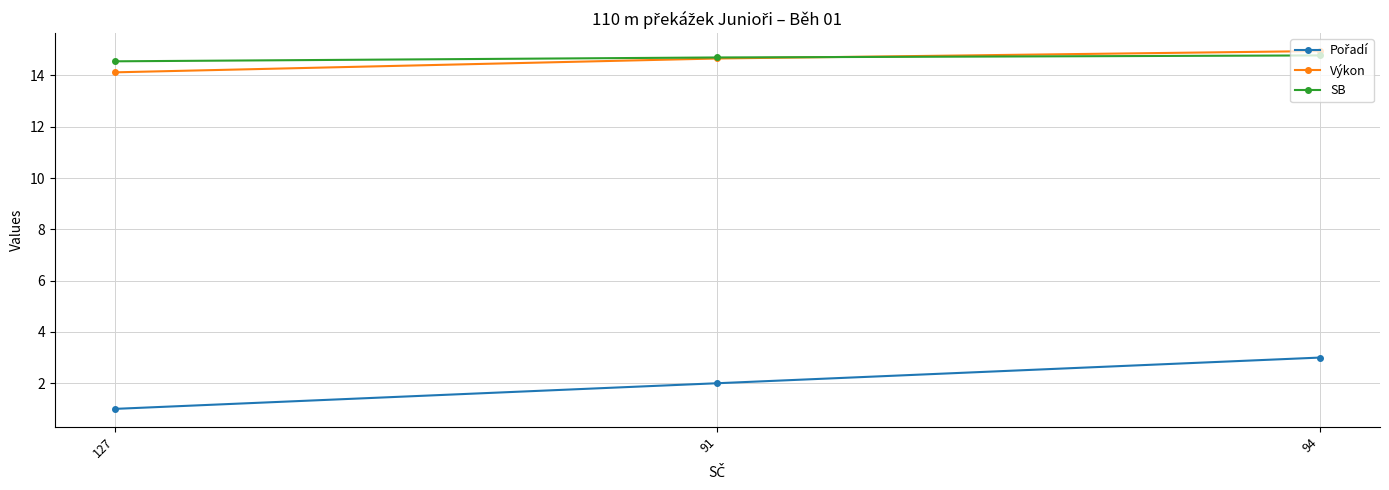

What is the smallest value displayed?

1.0